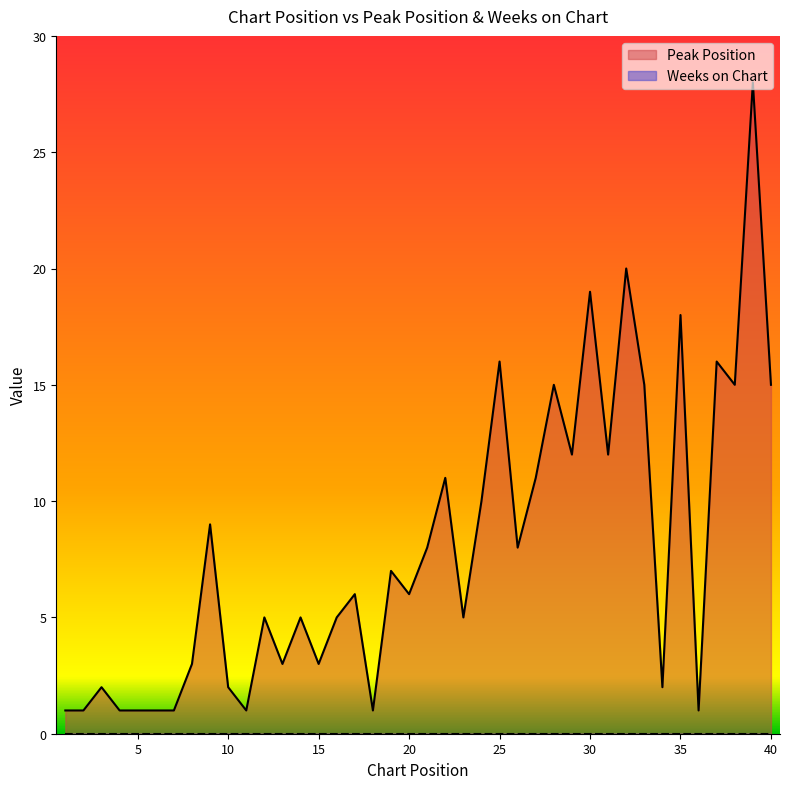

What is the change in value from 3 to 24?

+8